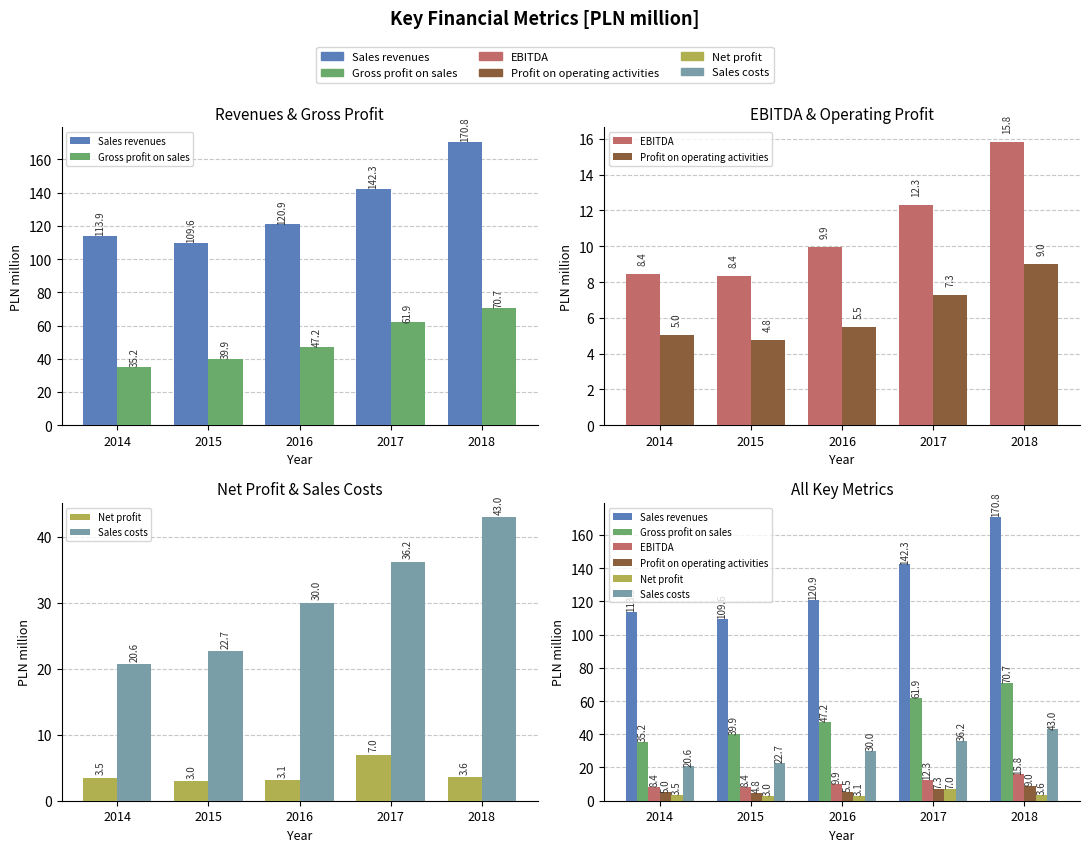

Which series has the widest spread of values?

Sales revenues